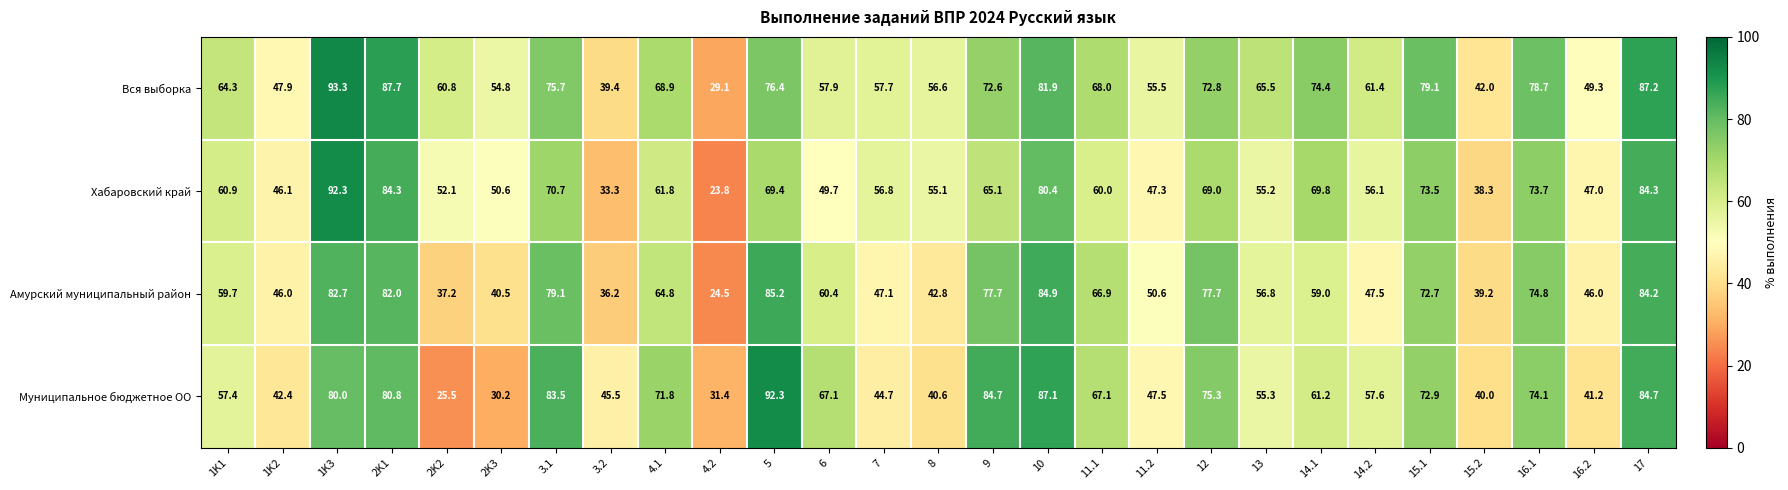

The value of Муниципальное бюджетное ОО at 2K1 is 80.8. True or false?

True